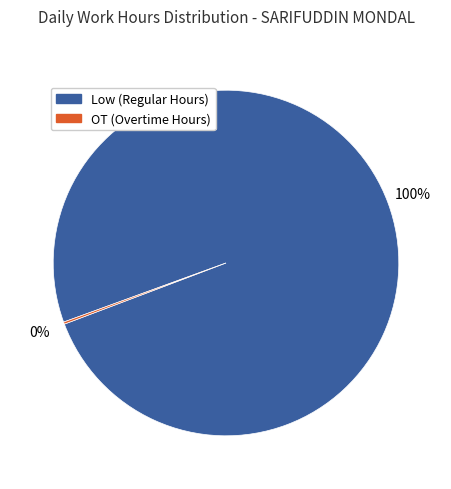

Is there a majority slice in this chart?

Yes